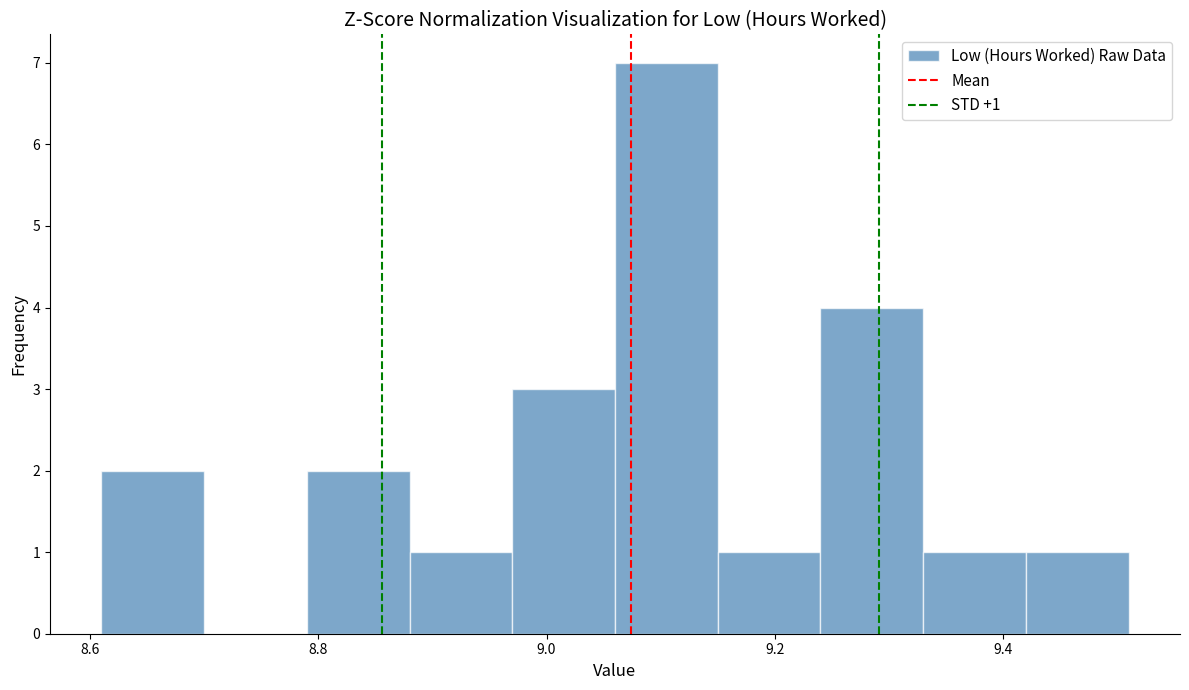

Over which range of the x-axis is the bar tallest?

9.06 to 9.15